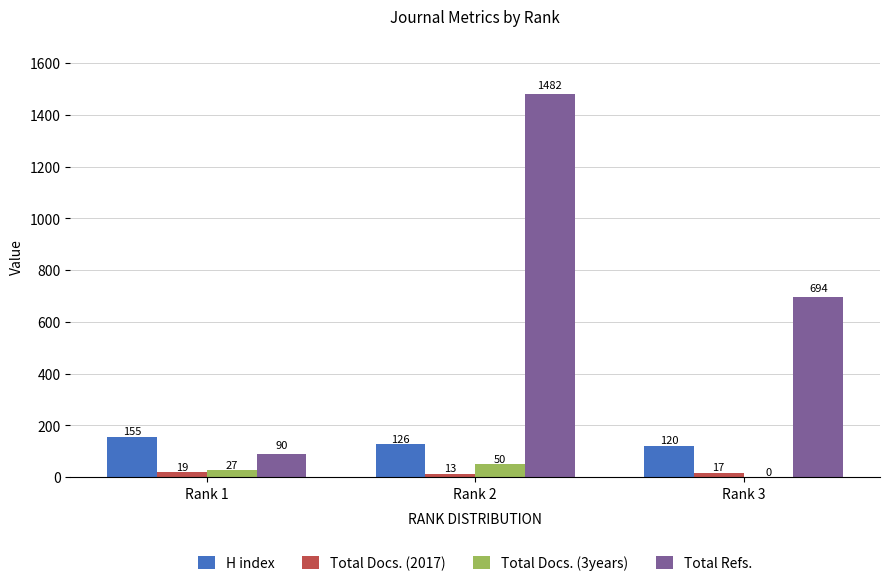

How many Total Refs. values are between 90 and 1482?

3